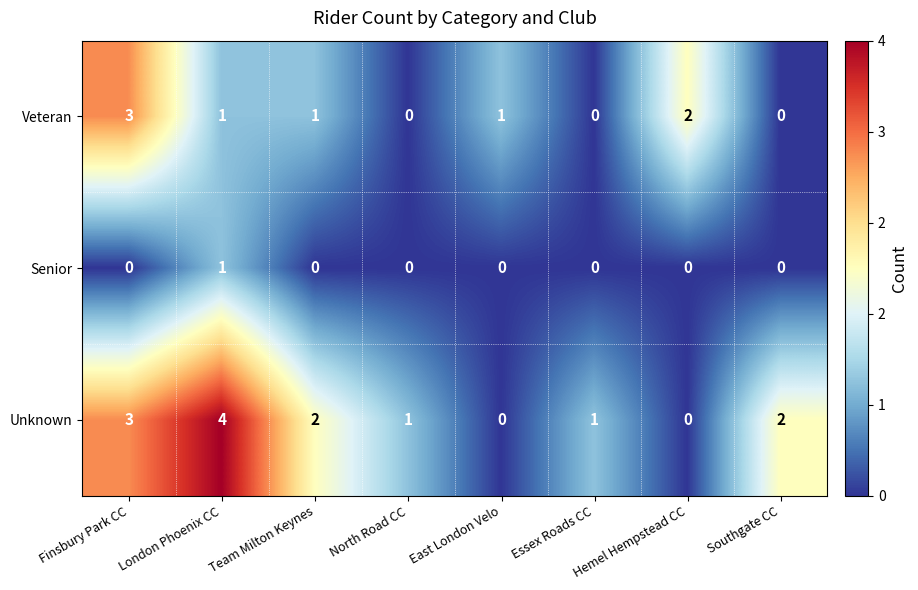

What is the difference between the highest and lowest values at London Phoenix CC?

3